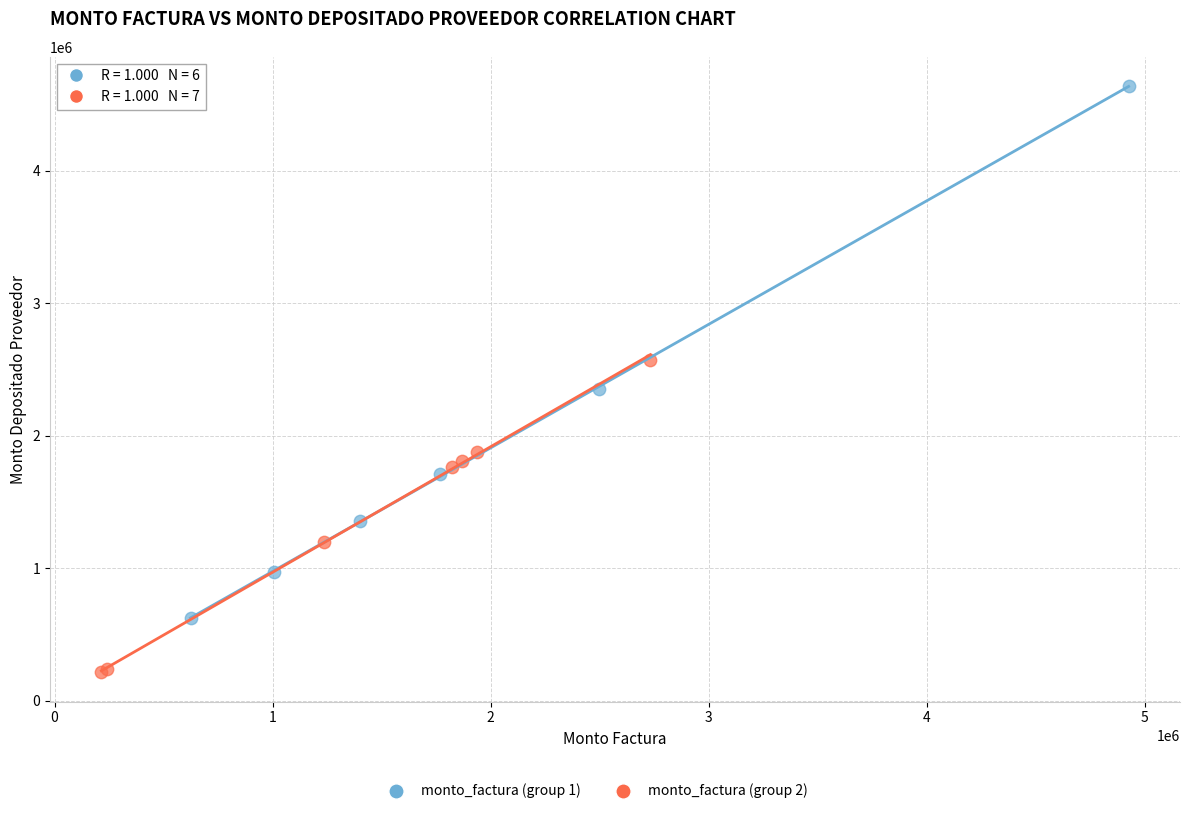

Which series has the largest Y range (max minus min)?

monto_factura (group 1)